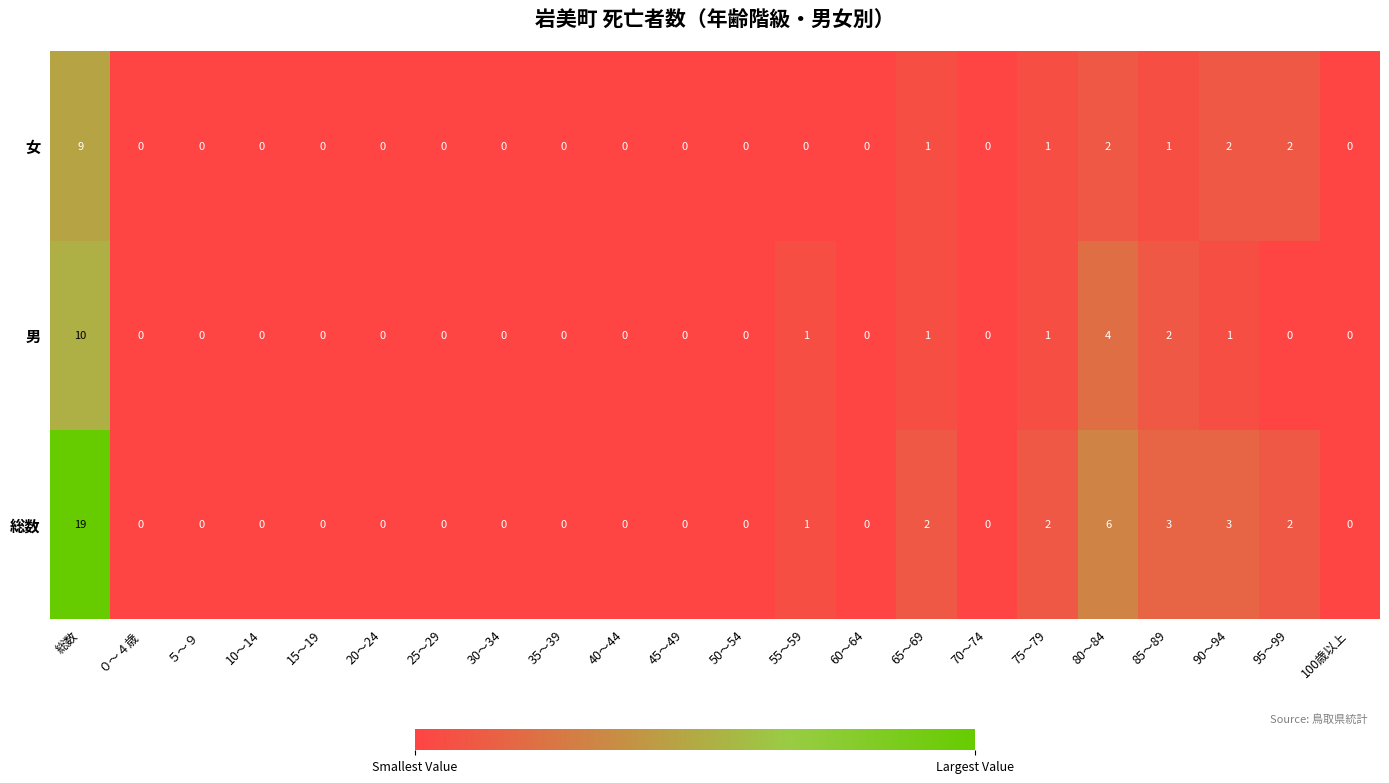

What is the greatest value displayed?

19